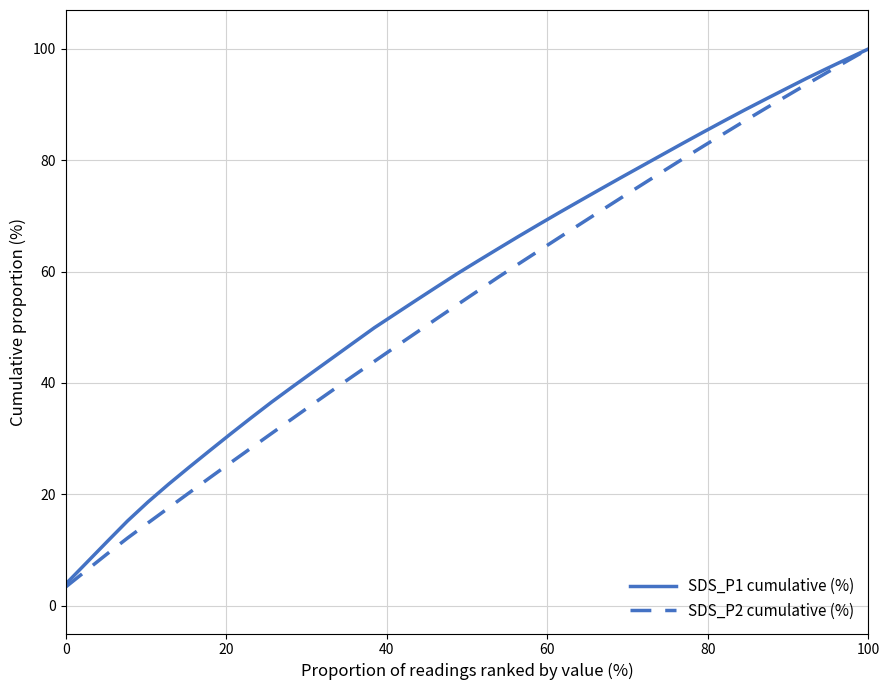

What is the difference between the maximum and second lowest values in the SDS_P1 cumulative (%) series?

92.3